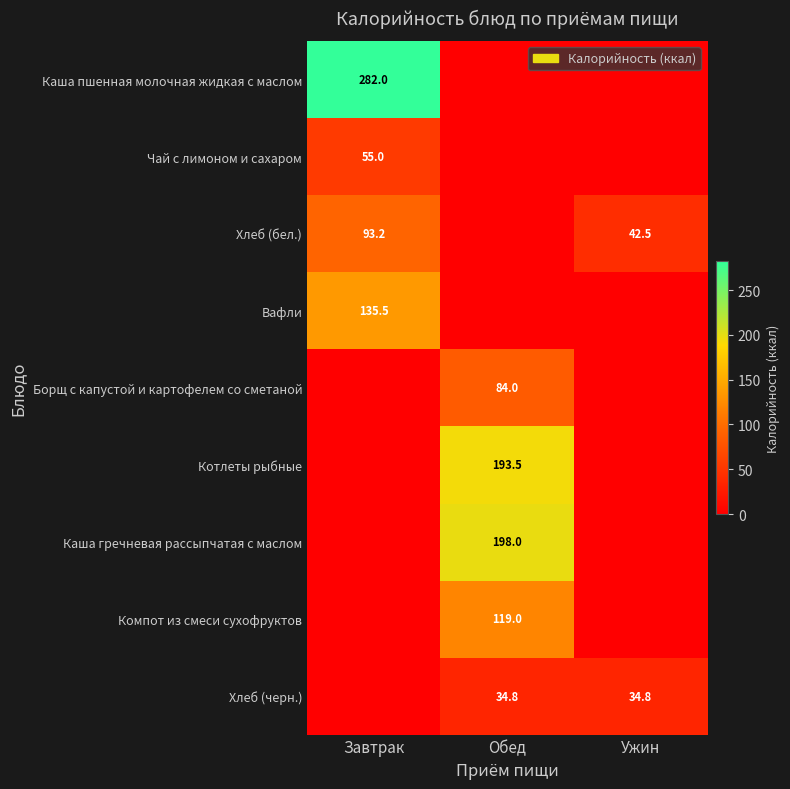

Which category has the highest value across all series?

Завтрак